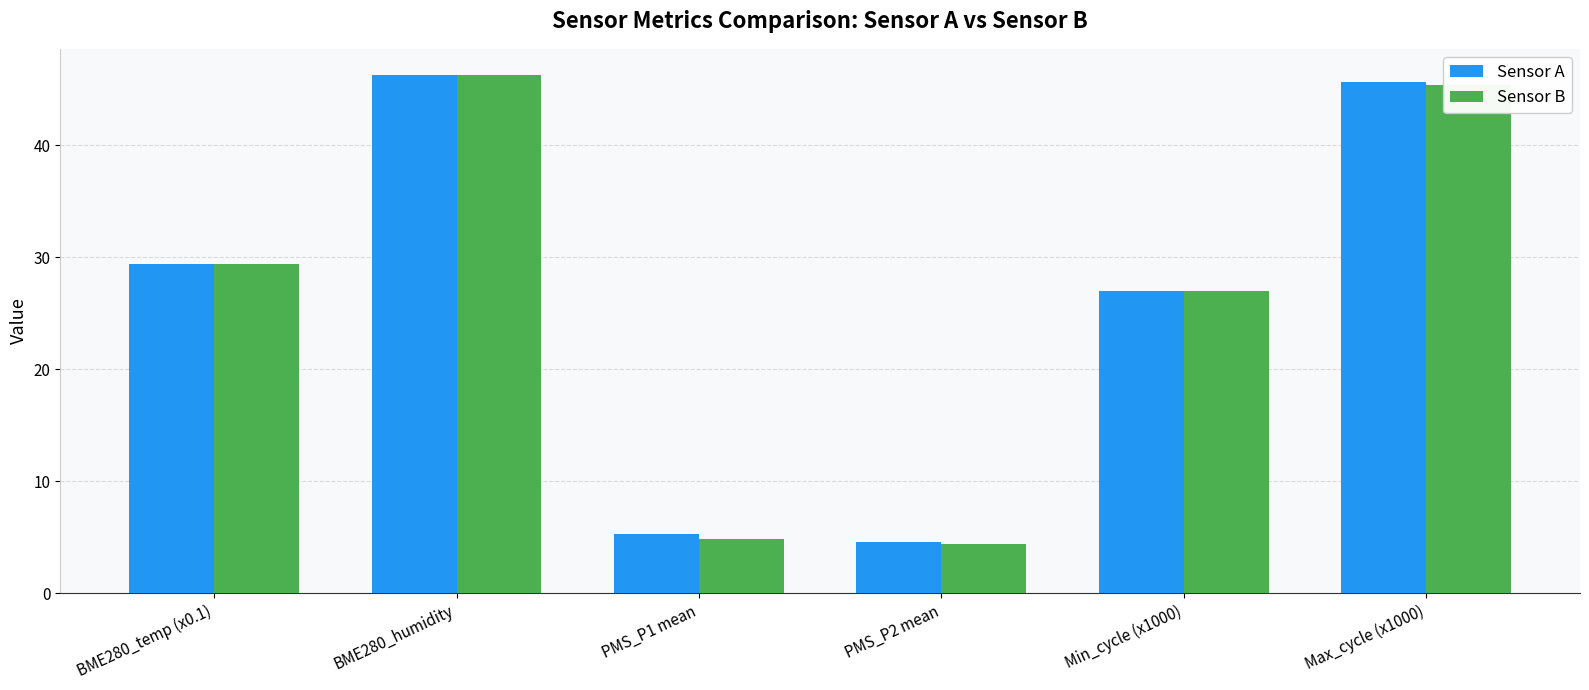

What is the average value of the Sensor B series?

26.2